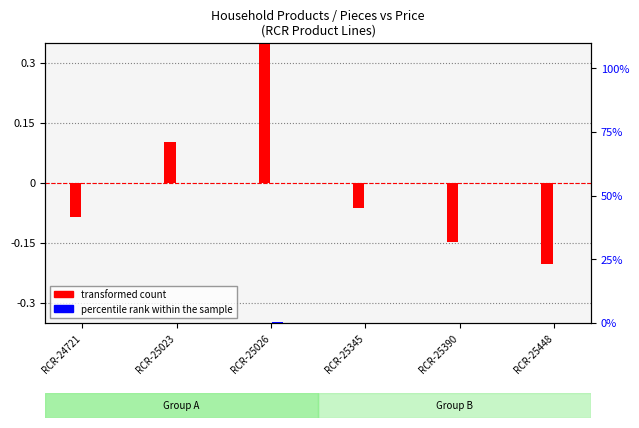

Which has a higher value, RCR-25023 or RCR-25345?

RCR-25023